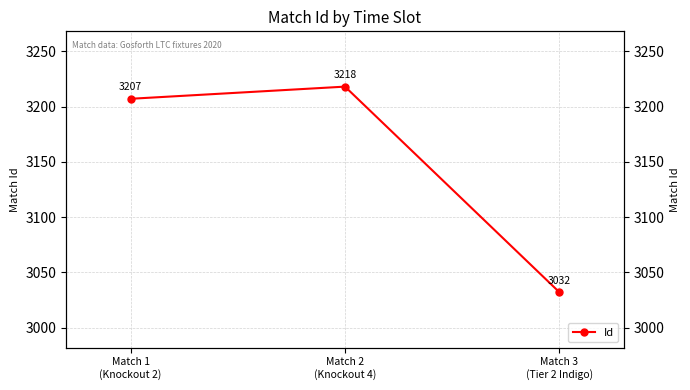

True or false: the data shows 4179 at Match 1
(Knockout 2).

False